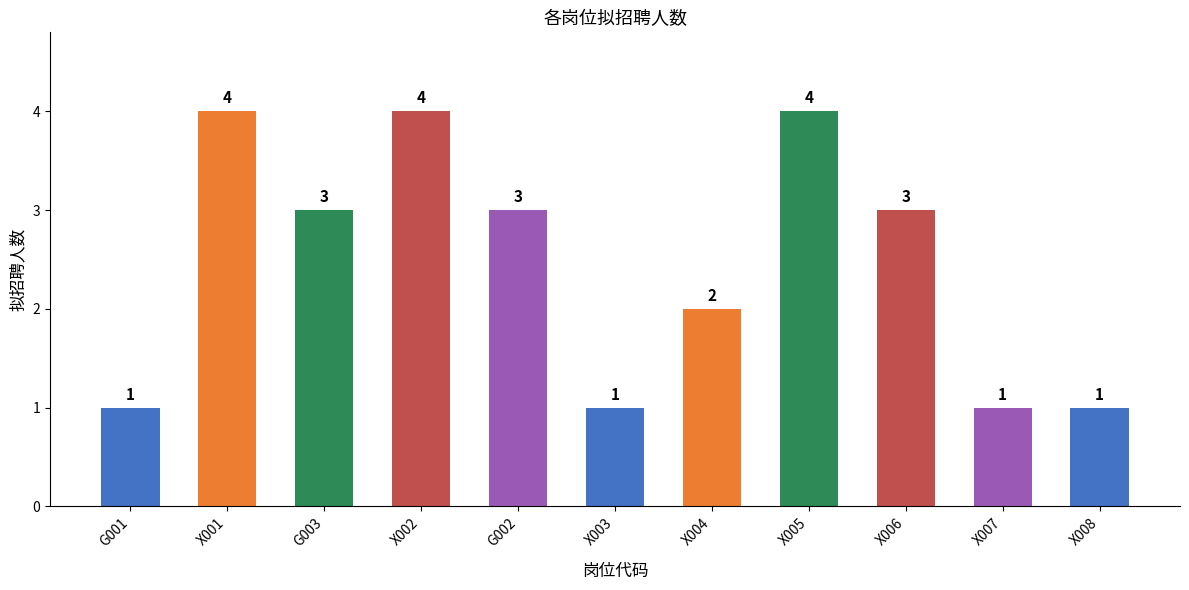

True or false: the data shows 3 at X006.

True